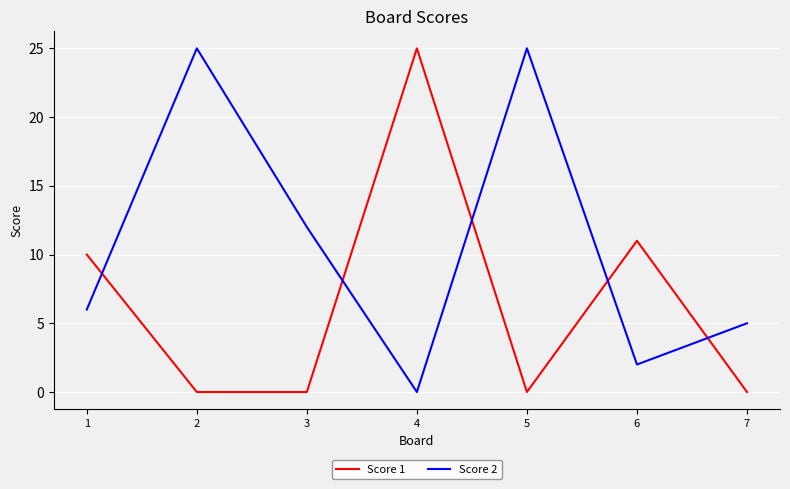

What is the sum of all Score 2 values?

75